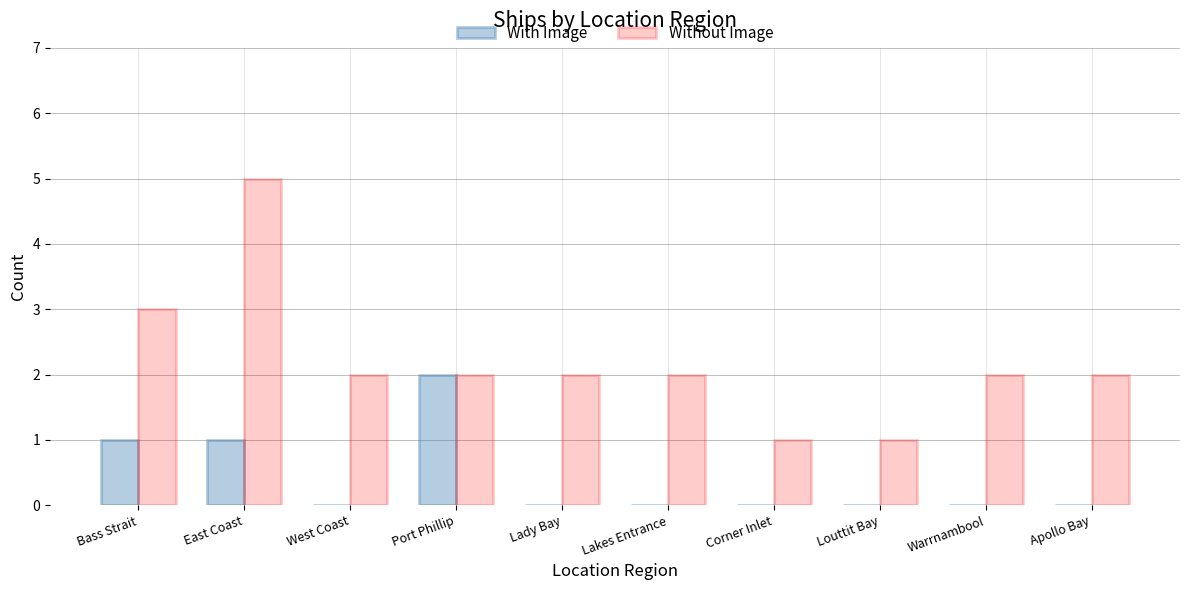

Is the value of Without Image at East Coast greater than the value of With Image at West Coast?

Yes